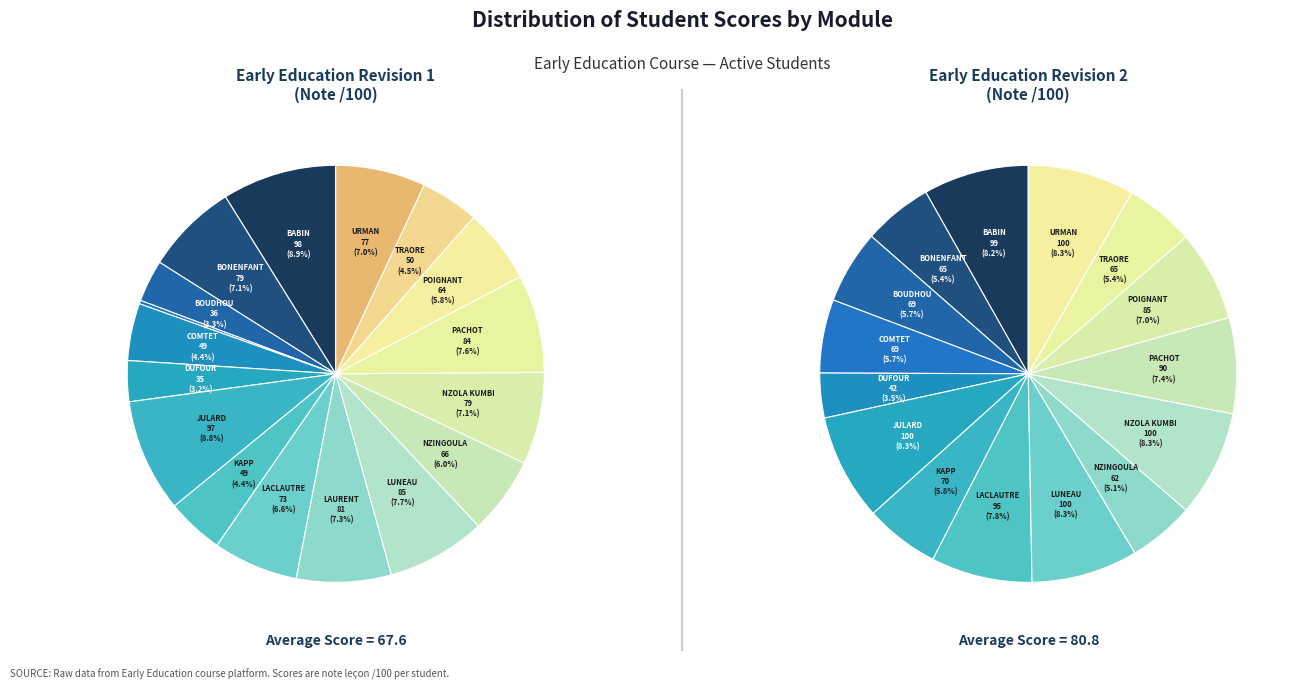

What is the largest slice in the pie chart?

JULARD Marine